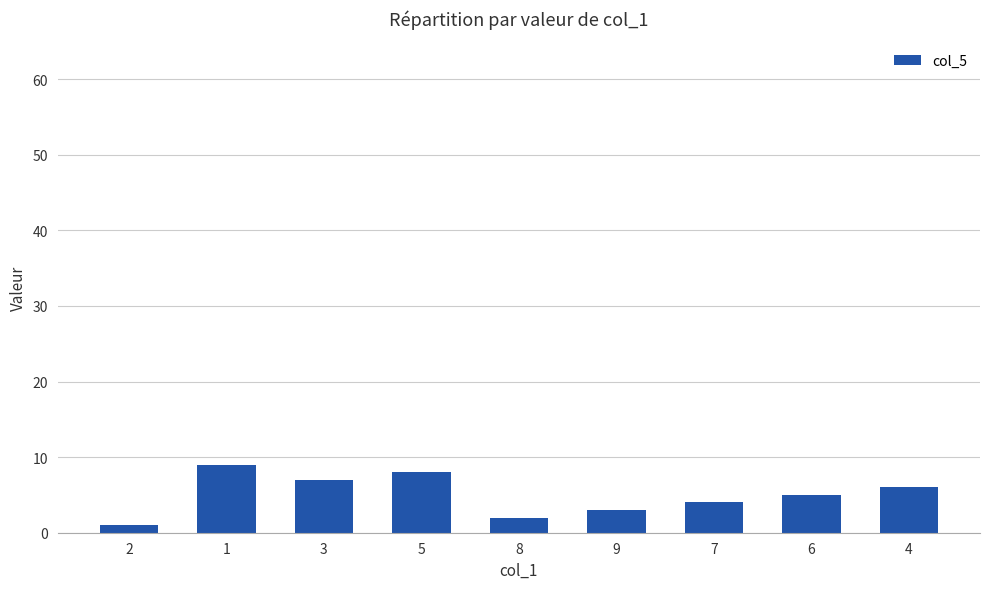

Does the chart contain any negative values?

No